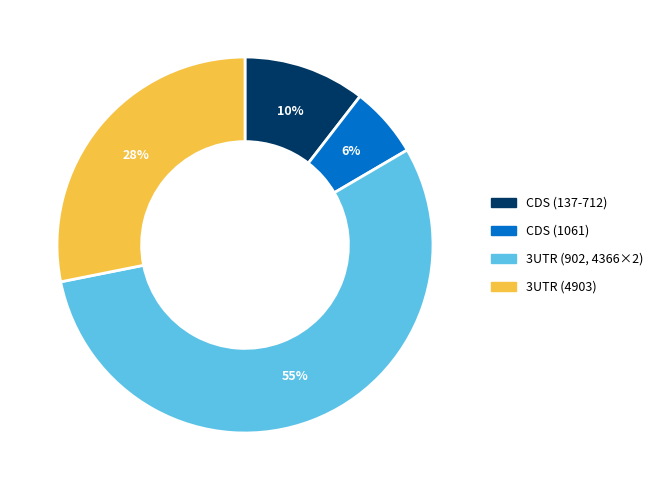

To the nearest percent, what is the average slice percentage?

25%